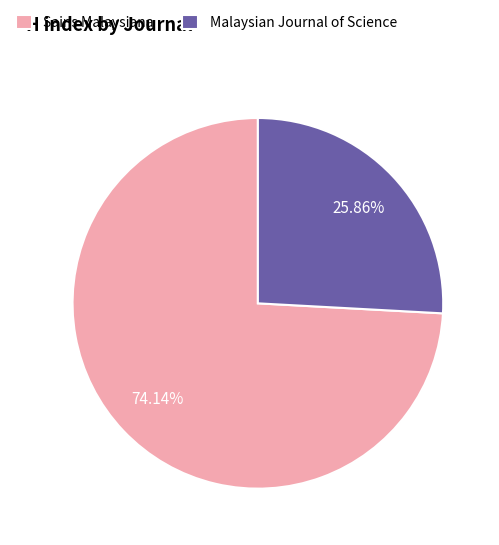

Rank the categories by value from lowest to highest.

Malaysian Journal of Science, Sains Malaysiana